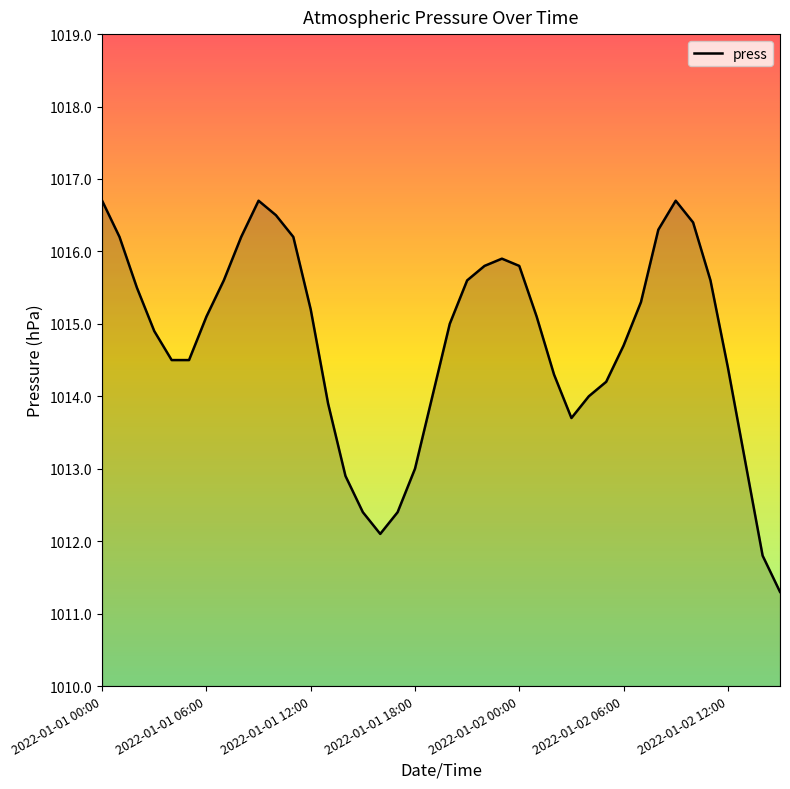

What is the smallest value displayed?

1011.3